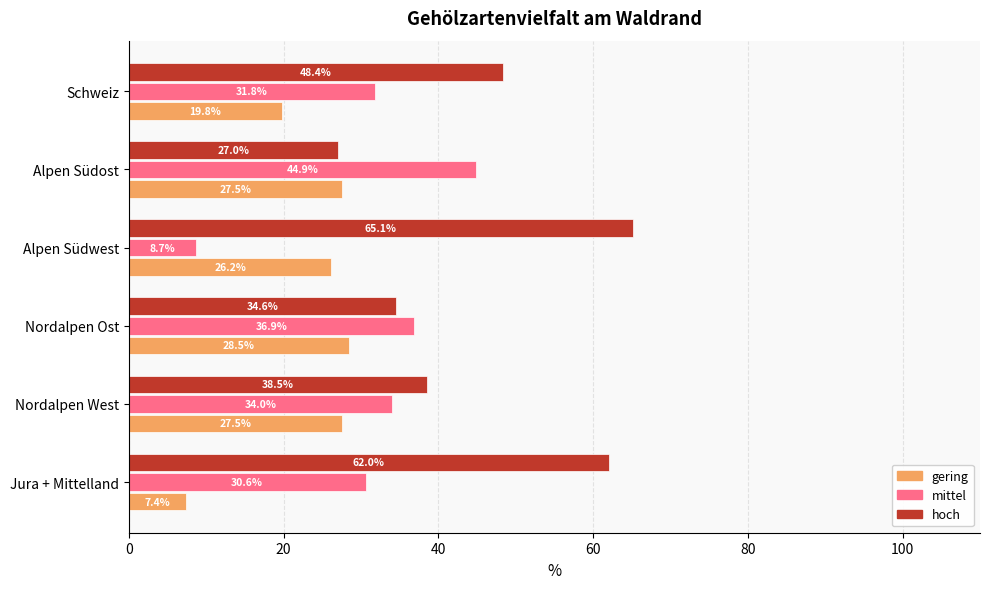

Is the value of gering at Nordalpen West greater than the value of hoch at Alpen Südost?

Yes